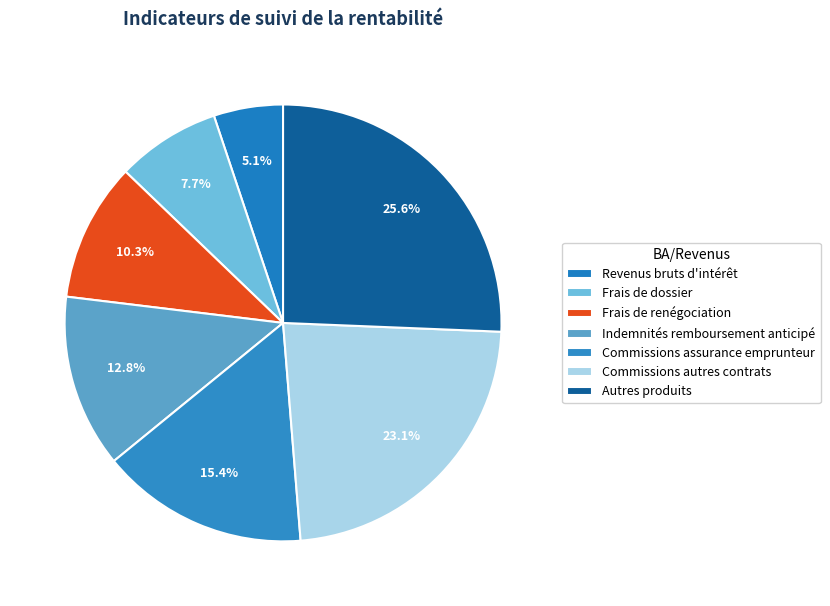

To the nearest percent, what is the average slice percentage?

14%